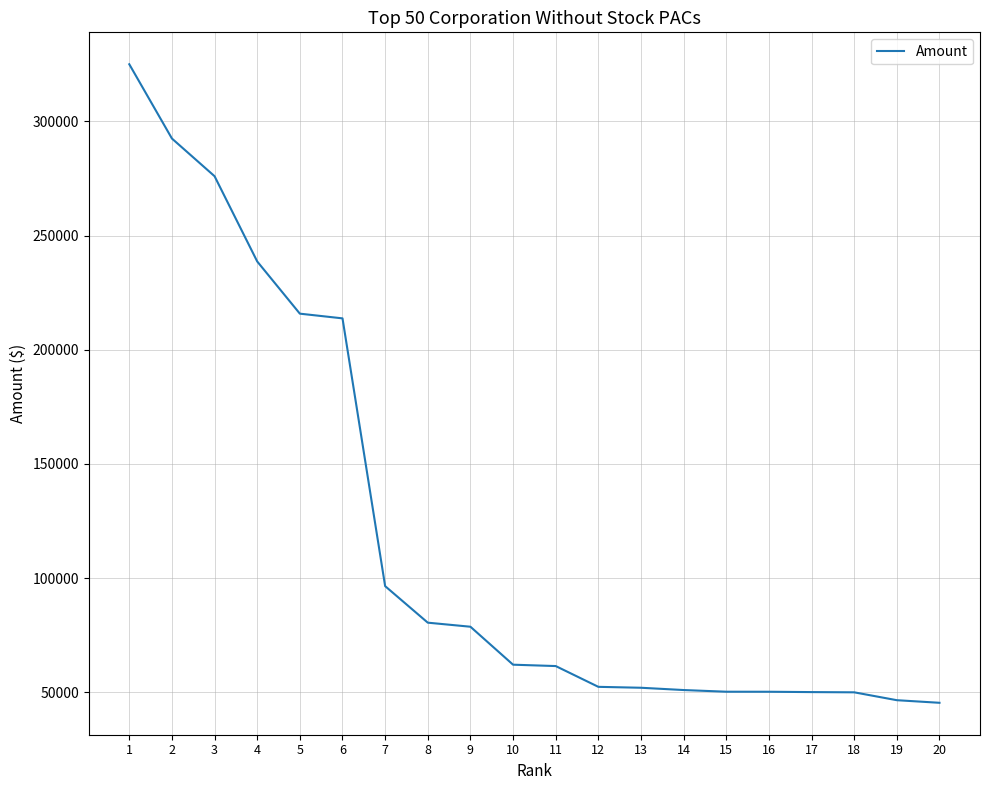

At which label does the data first exceed 62100?

1